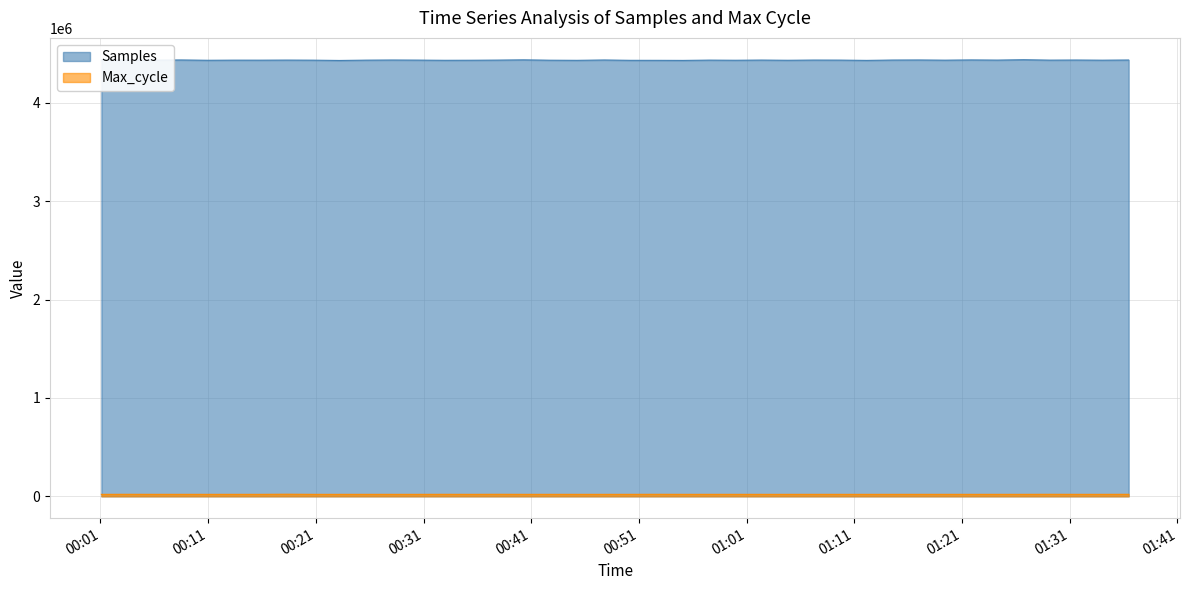

True or false: Max_cycle and Samples cross at least once.

False